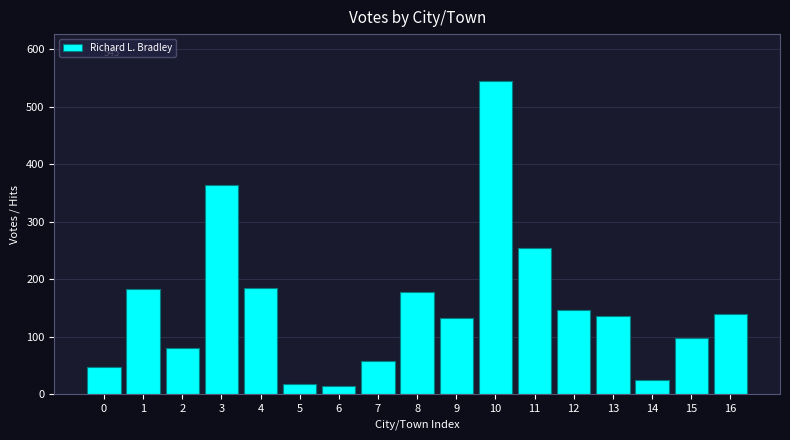

What is the ratio of the value at 7 to the value at 4?

0.3